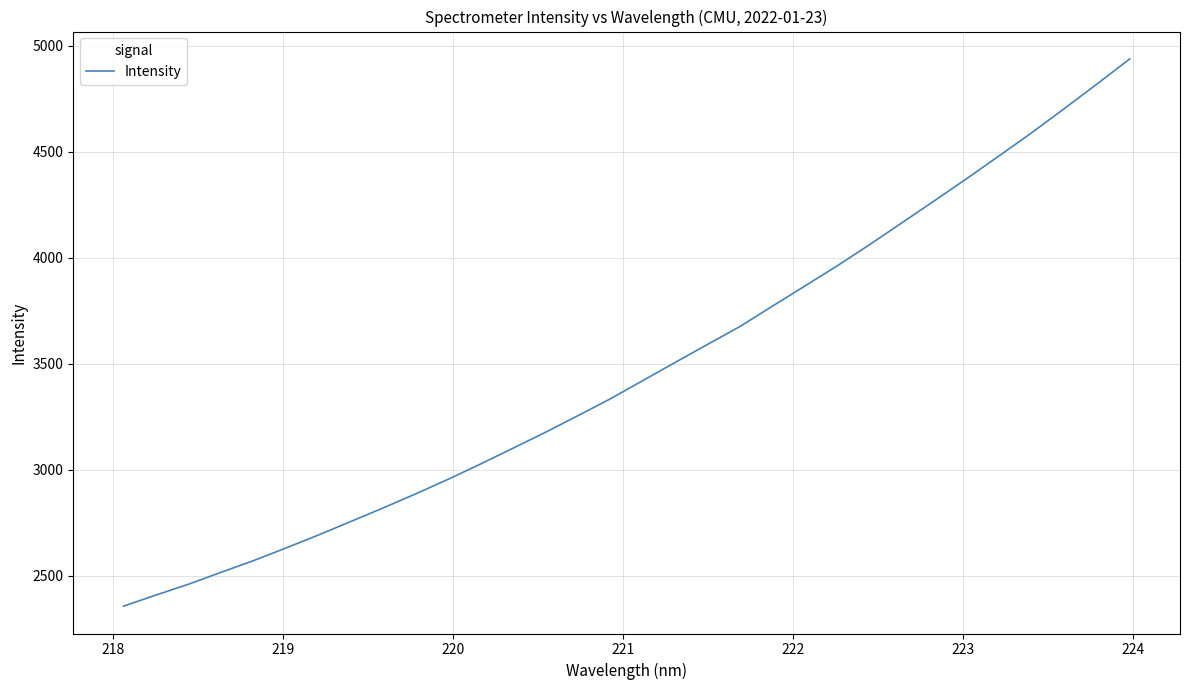

What is the minimum value shown in the chart?

2356.2